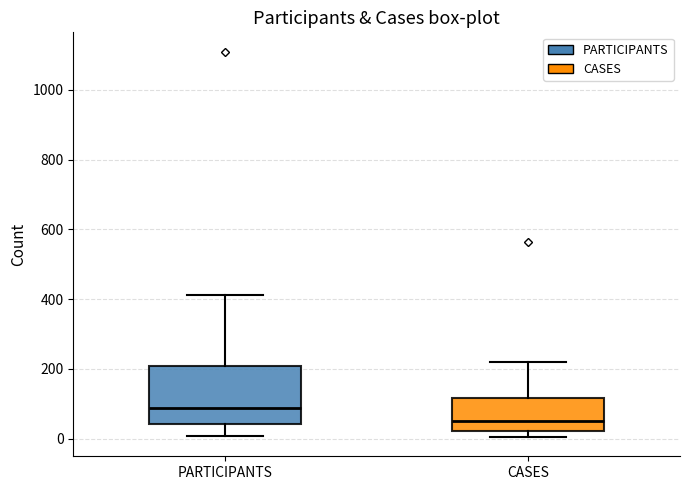

Where is the upper edge of the box for PARTICIPANTS on the y-axis? The values are not printed on the chart, so give them approximately, as read against the axis.

220